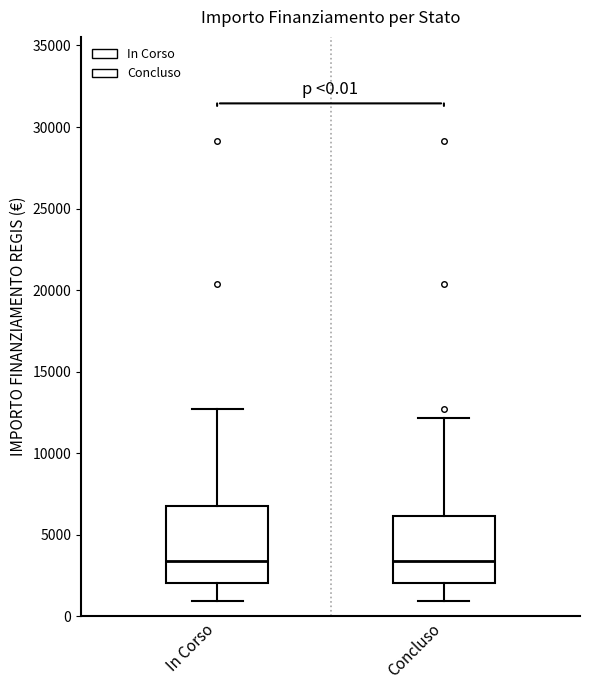

Comparing the boxes themselves (not the whiskers), which one is the tallest?

In Corso